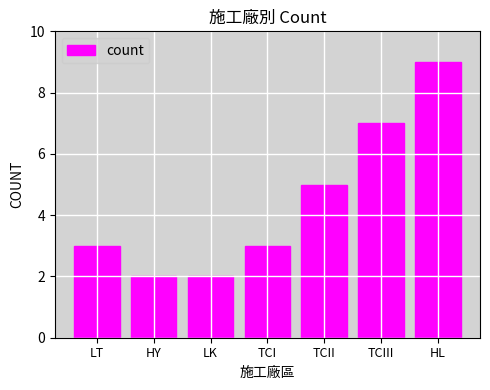

Is it true that the value at LT is 1?

False